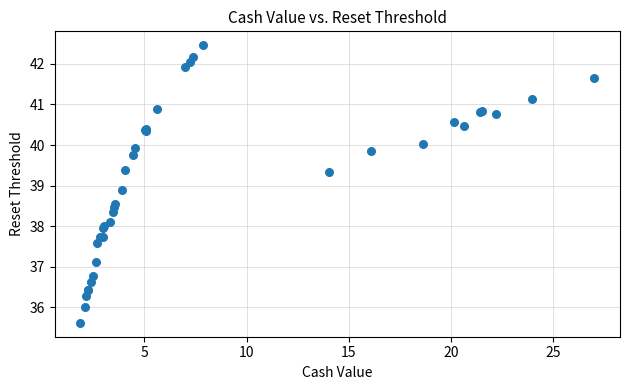

What Y value in the scatter plot is closest to 39?

38.9